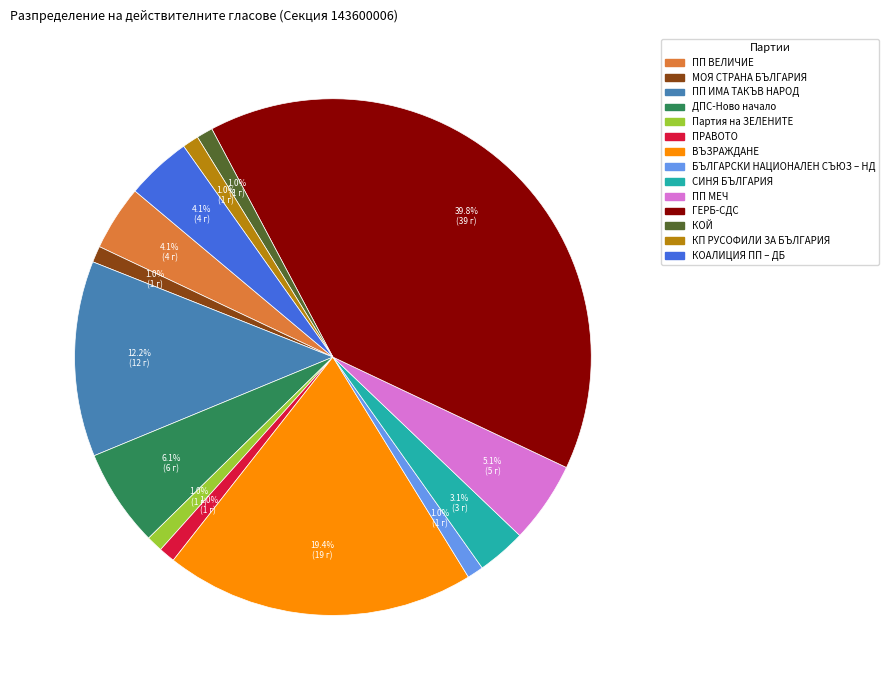

Is there a majority slice in this chart?

No